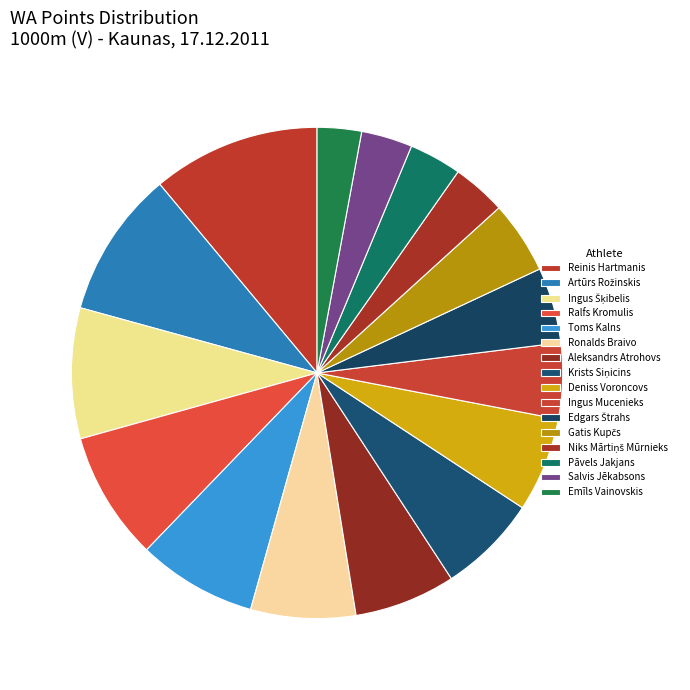

How many segments does this pie chart have?

16